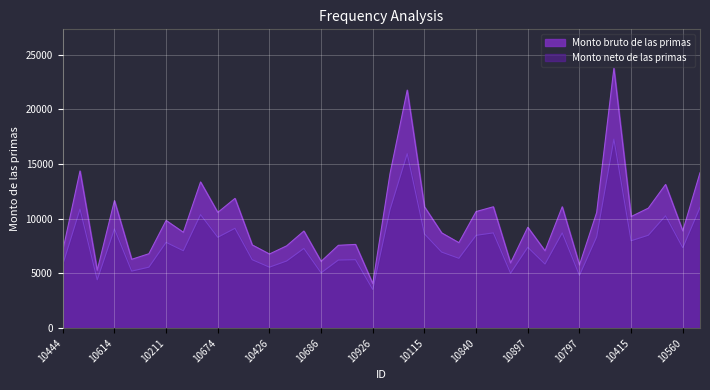

Reading right to left, what are all the values shown in this chart?

Monto bruto de las primas: 14198.8	8888.6	13128.9	10967.1	10198.1	23740.2	10568.7	5775.7	11092.0	7070.0	9219.4	5953.8	11092.0	10655.7	7812.4	8707.9	11092.0	21750.8	14117.2	4072.6	7653.9	7571.7	6103.1	8876.0	7524.0	6777.5	7606.1	11859.7	10575.3	13360.0	8760.7	9841.4	6802.0	6292.3	11655.0	5290.0	14363.0	7096.4
Monto neto de las primas: 11031.1	7349.8	10269.6	8494.5	7986.2	17267.8	8345.8	4827.7	8709.1	5861.4	7394.4	5026.5	8709.1	8484.6	6386.1	6953.9	8617.9	15944.5	10828.5	3535.7	6257.4	6228.2	5056.1	7289.2	6141.2	5576.9	6256.0	9127.1	8307.8	10379.7	7075.9	7843.4	5576.1	5214.9	9077.4	4419.1	10880.2	5813.8